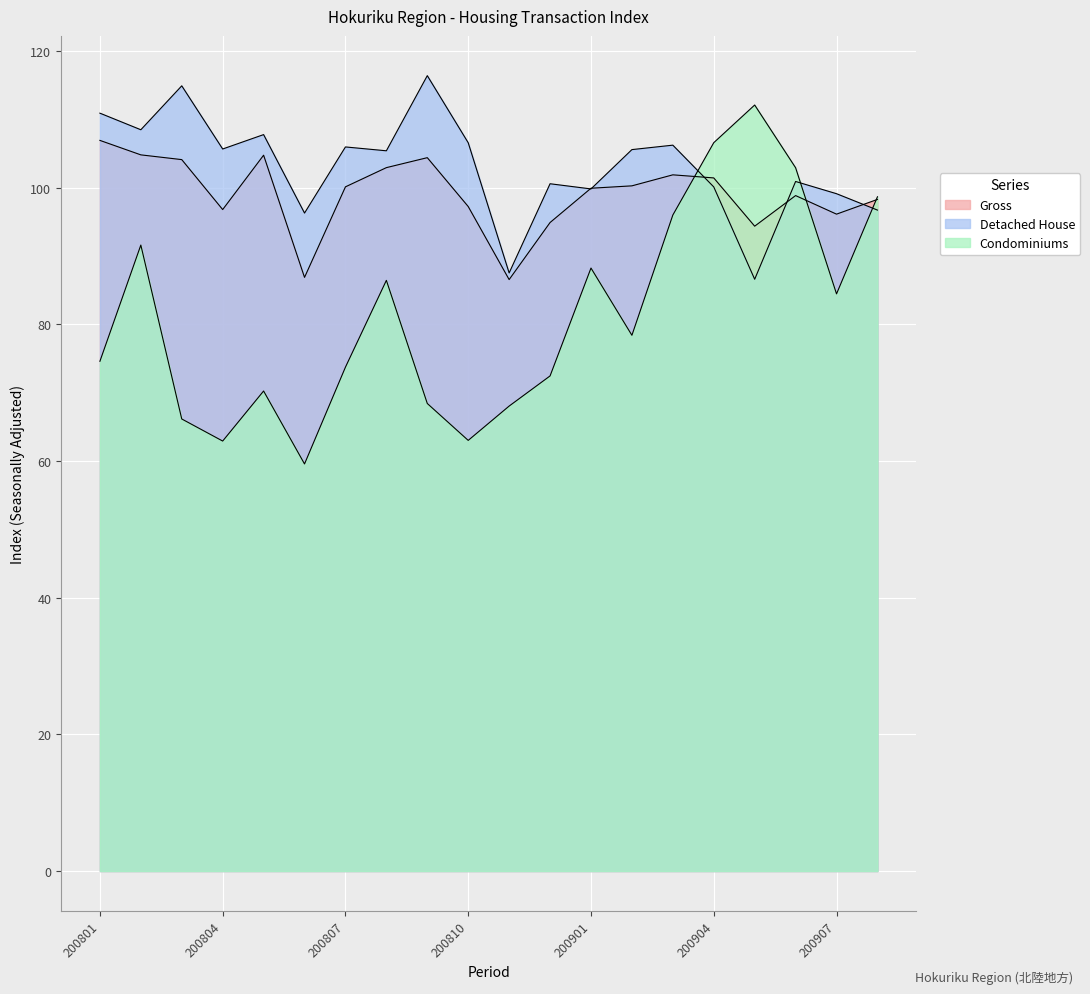

True or false: Condominiums has a value of 43.2 at 200801.

False